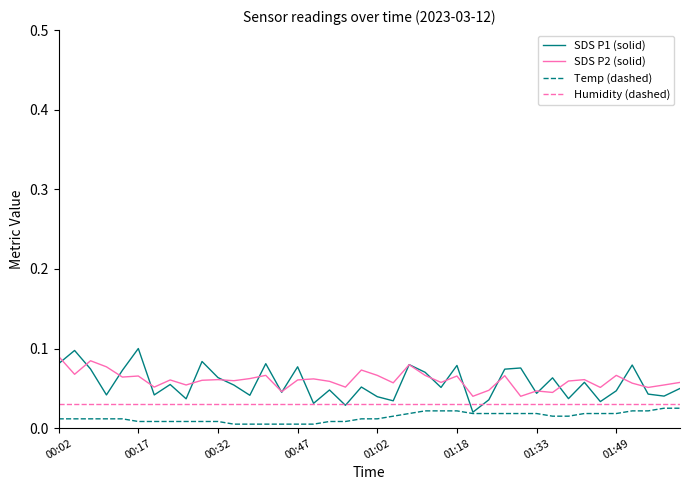

True or false: SDS P2 (solid) and Temp (dashed) cross at least once.

False